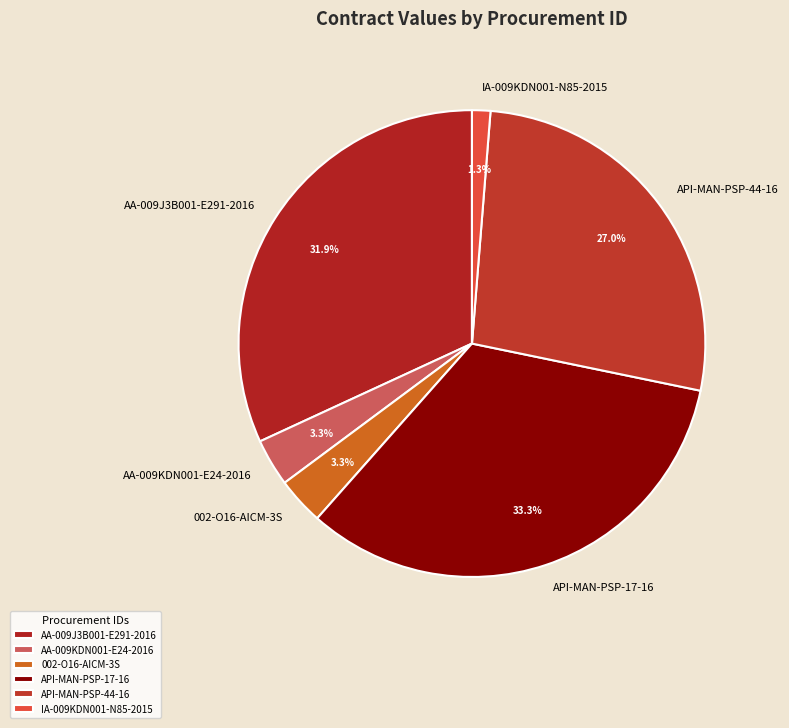

To the nearest percent, what portion does AA-009KDN001-E24-2016 represent?

3%